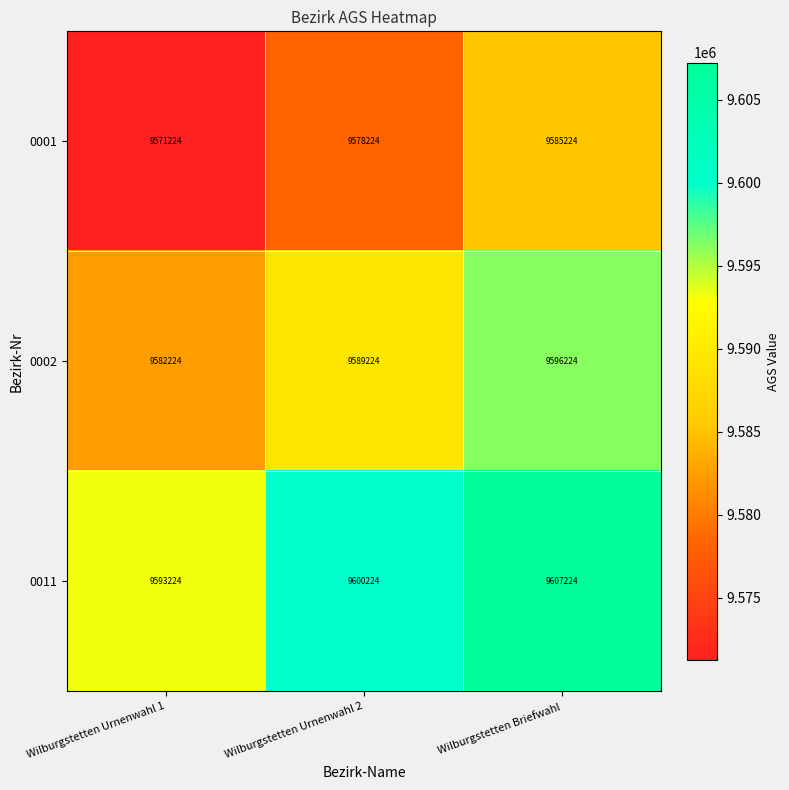

Where is 0002 nearest to the value 9589224?

Wilburgstetten Urnenwahl 2